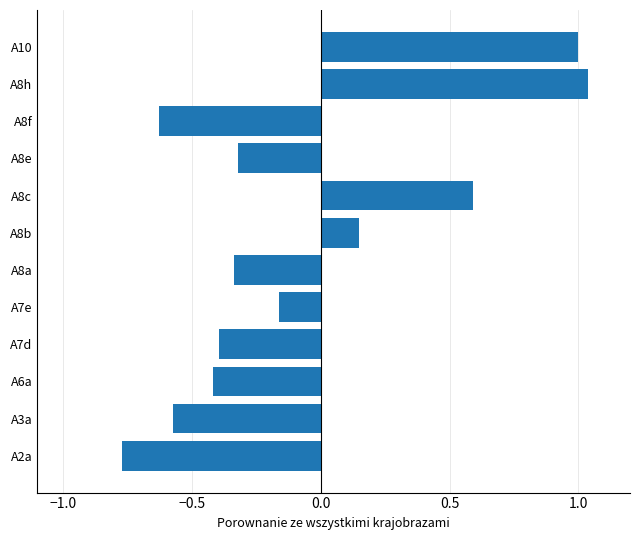

What is the difference between the second highest and second lowest values?

1.6